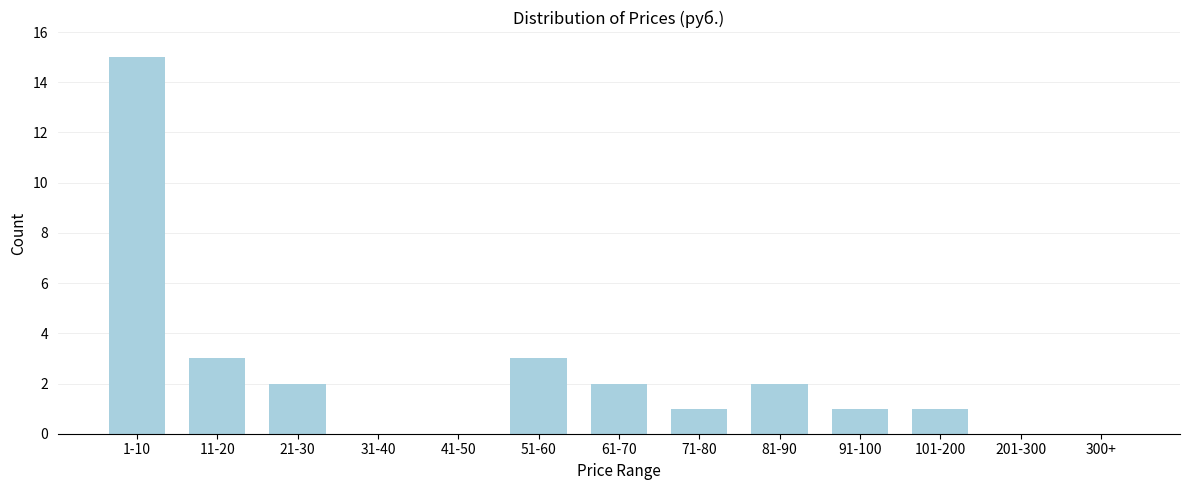

Reading left to right, transcribe all the data shown in this chart.

1-10=15	11-20=3	21-30=2	31-40=0	41-50=0	51-60=3	61-70=2	71-80=1	81-90=2	91-100=1	101-200=1	201-300=0	300+=0